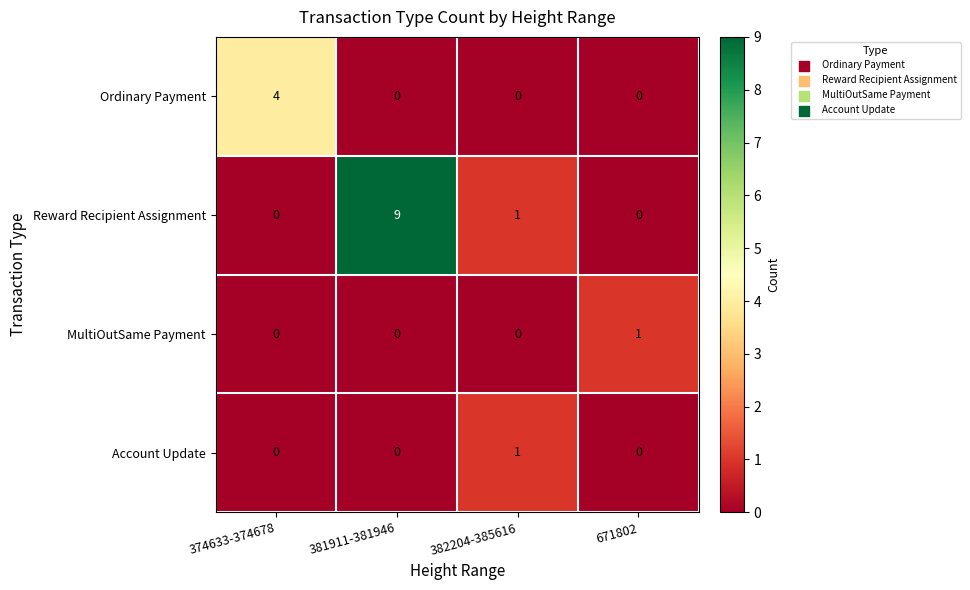

Which series has the largest total across all categories?

Reward Recipient Assignment